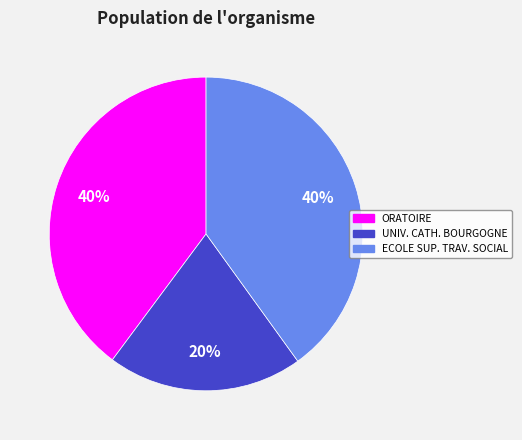

Is there any slice that represents more than half of the pie?

No